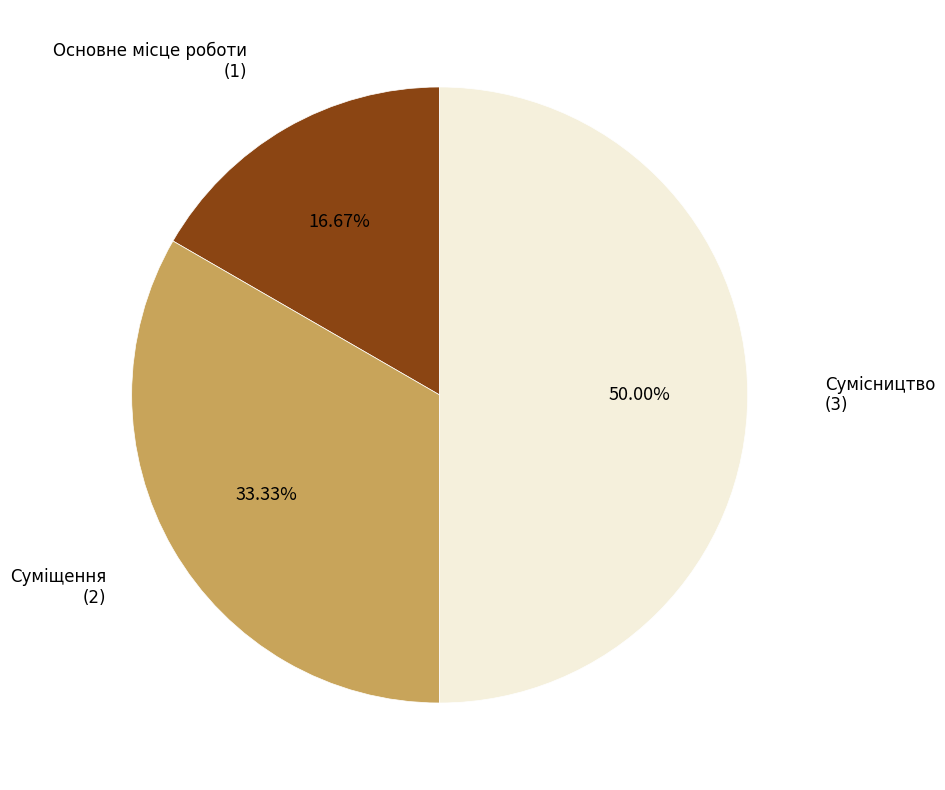

True or false: Основне місце роботи accounts for 10% of the total.

False